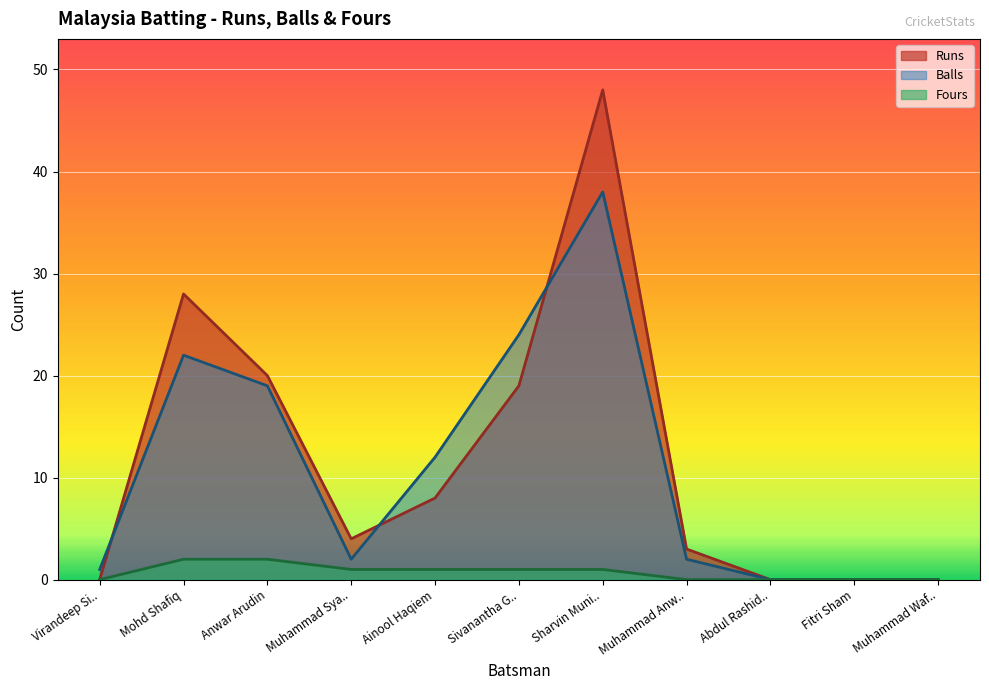

Reading left to right, what are all the values shown in this chart?

Runs: 0	28	20	4	8	19	48	3	0	0	0
Balls: 1	22	19	2	12	24	38	2	0	0	0
Fours: 0	2	2	1	1	1	1	0	0	0	0